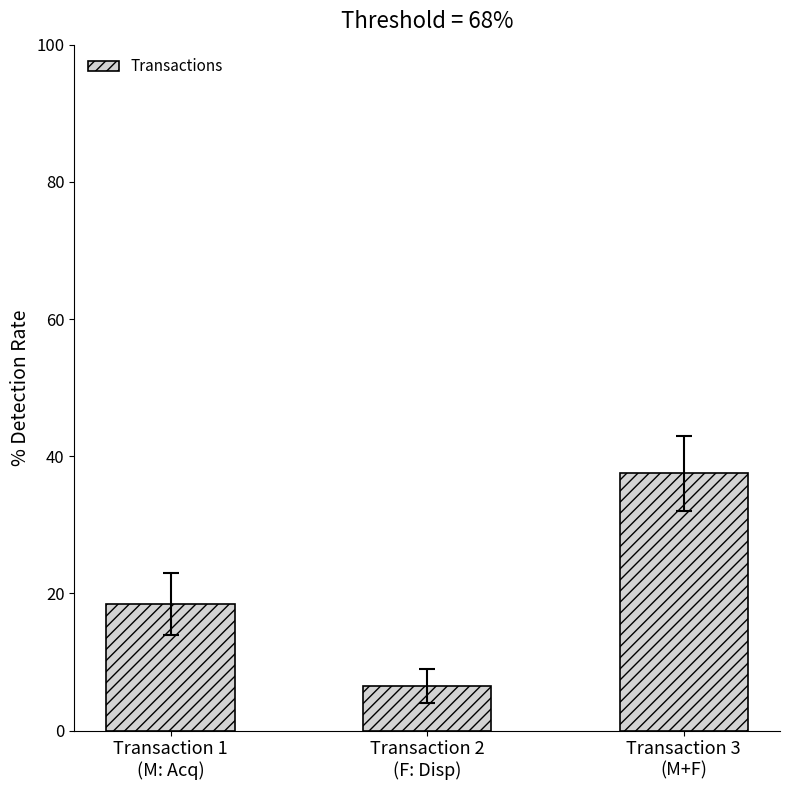

The value at Transaction 3
(M+F) is 8.6. True or false?

False